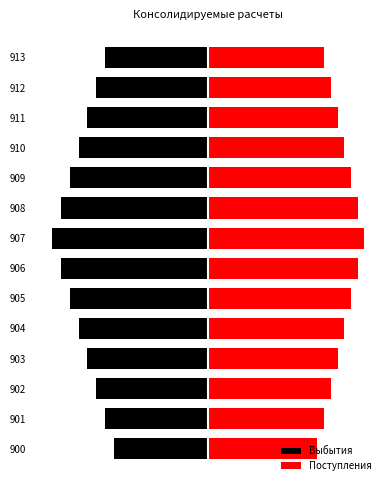

What is the average value of the Выбытия series?

-11.2